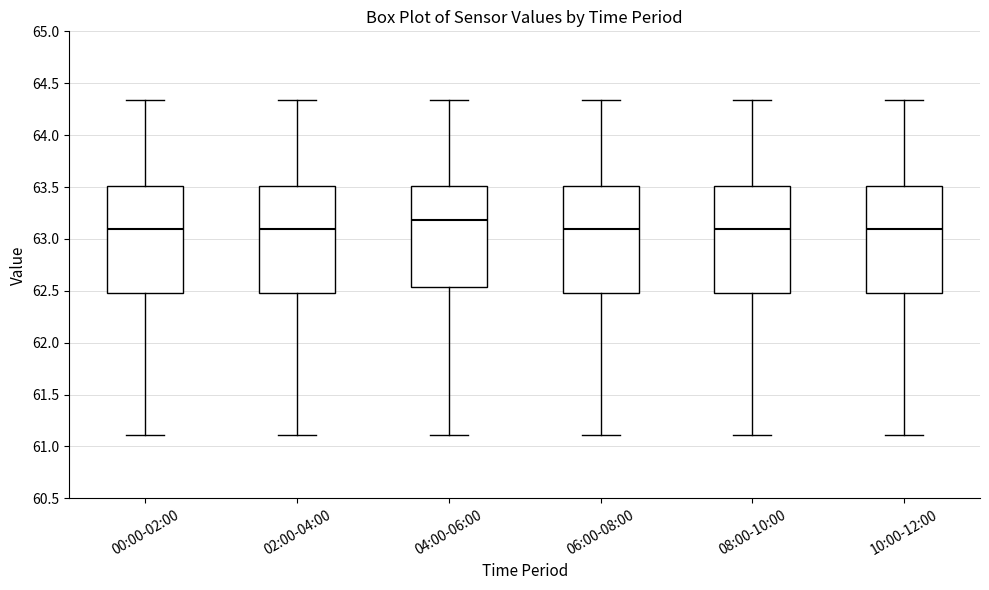

Reading left to right, read every box against the y-axis: the position of its median line, the range the box covers, and the ends of its whiskers. The values are not printed on the chart, so give them approximately, as read against the axis.

00:00-02:00: median 63.10, box 62.50 to 63.50, whiskers 61.10 to 64.35
02:00-04:00: median 63.10, box 62.50 to 63.50, whiskers 61.10 to 64.35
04:00-06:00: median 63.20, box 62.55 to 63.50, whiskers 61.10 to 64.35
06:00-08:00: median 63.10, box 62.50 to 63.50, whiskers 61.10 to 64.35
08:00-10:00: median 63.10, box 62.50 to 63.50, whiskers 61.10 to 64.35
10:00-12:00: median 63.10, box 62.50 to 63.50, whiskers 61.10 to 64.35